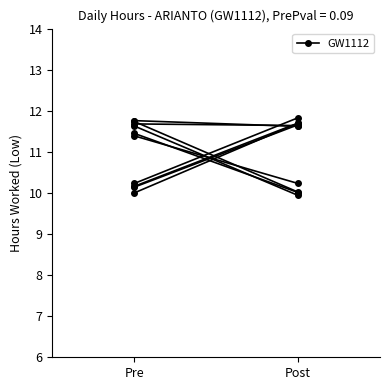

Is it true that the value at Pre is 15.5?

False